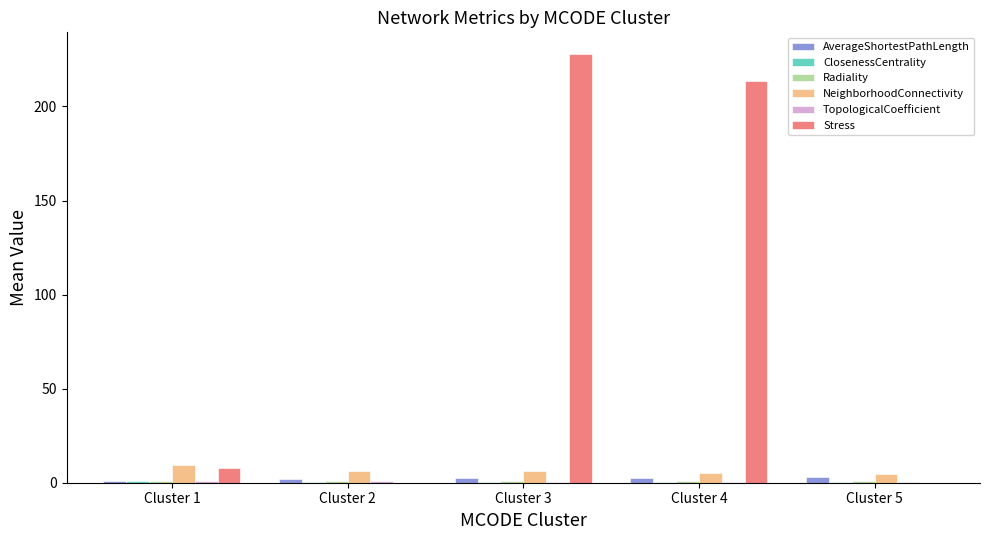

What is the sum of all Stress values?

449.3